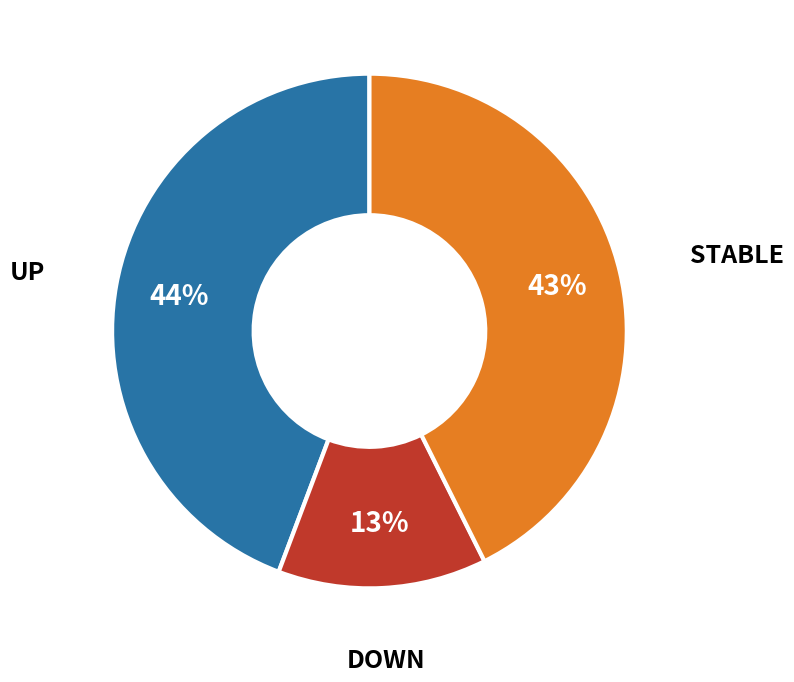

To the nearest percent, what is the average slice percentage?

33%